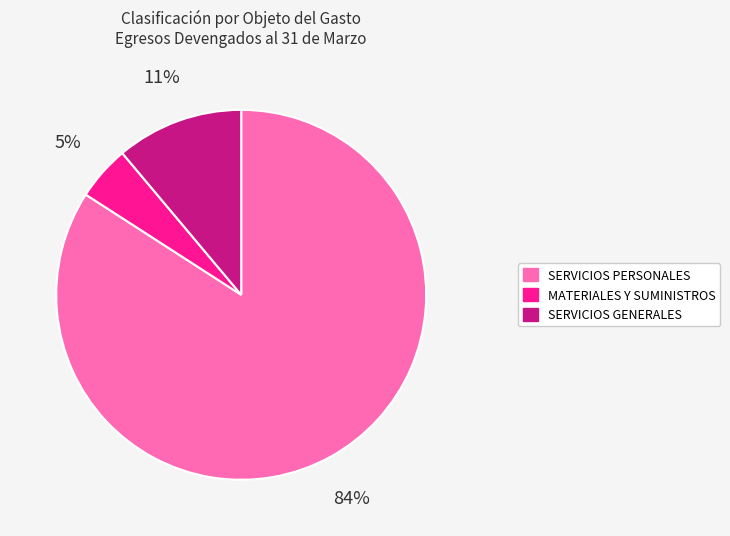

Which category has the smallest portion of the pie?

MATERIALES Y SUMINISTROS